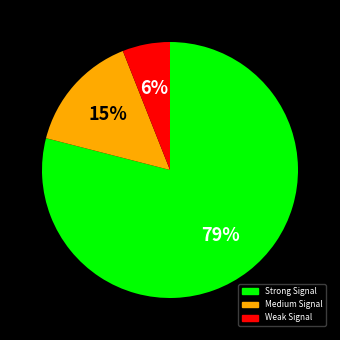

To the nearest percent, what is the average slice percentage?

33%